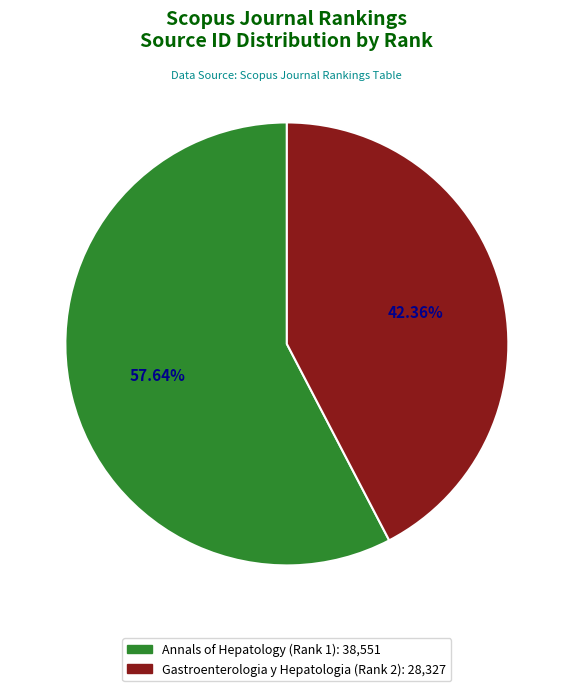

Is it true that Annals of Hepatology (Rank 1) is 44% of the pie?

False